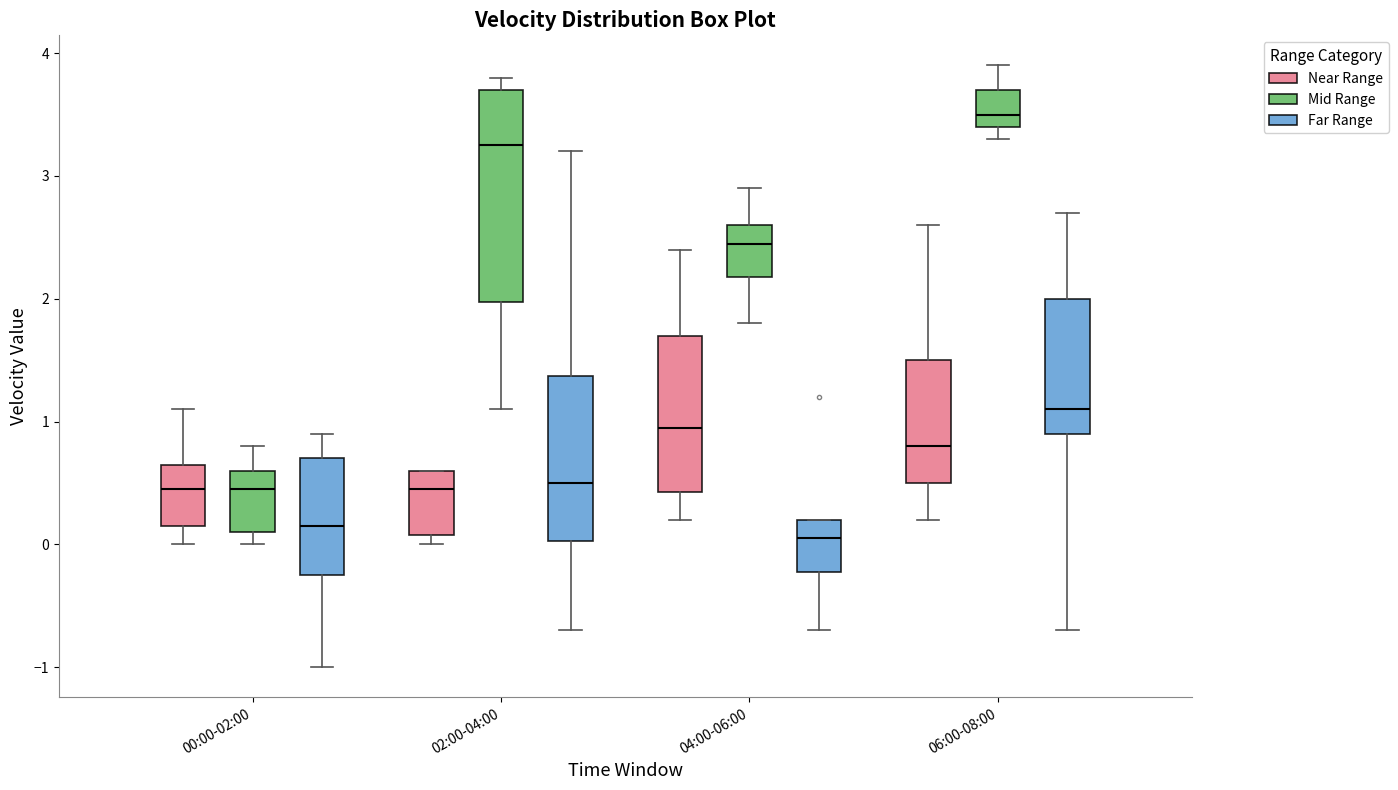

Which box's median line is the highest?

06:00-08:00 (Mid Range)